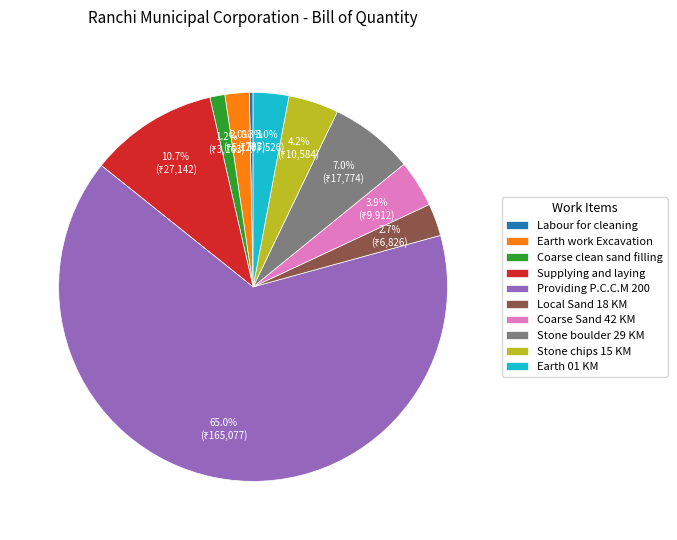

Approximately how many times larger is the value at Earth 01 KM compared to Stone boulder 29 KM?

0.4